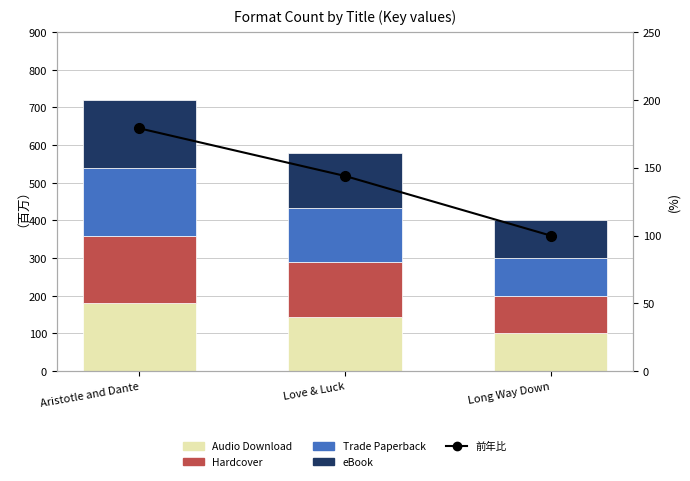

What is the value of the eBook bar at the 3rd from the left?

100.4